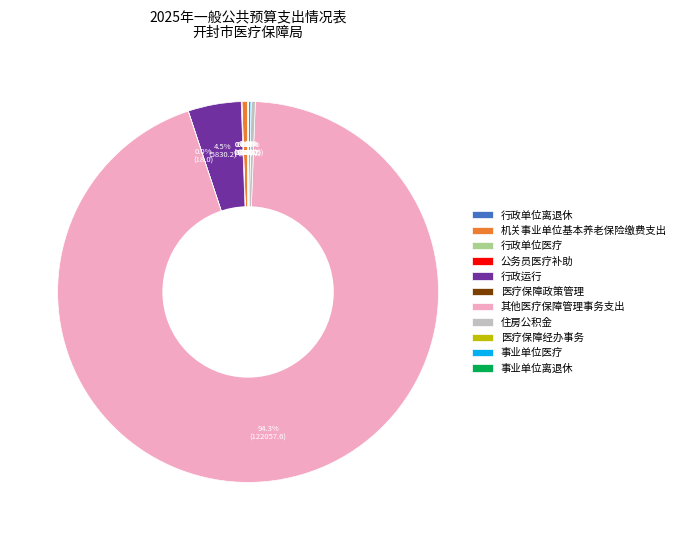

Is there any slice that represents more than half of the pie?

Yes